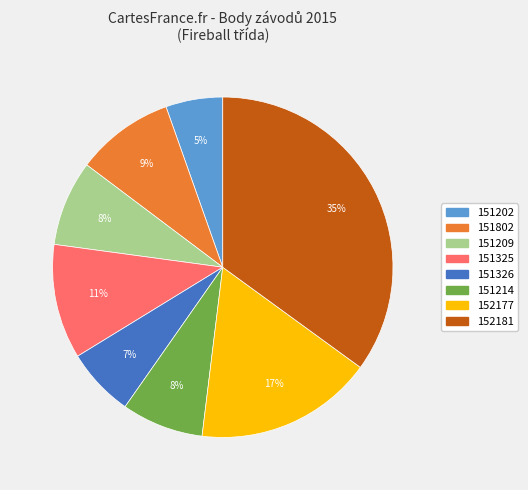

Combined, do 152177 and 152181 account for over 50%?

Yes